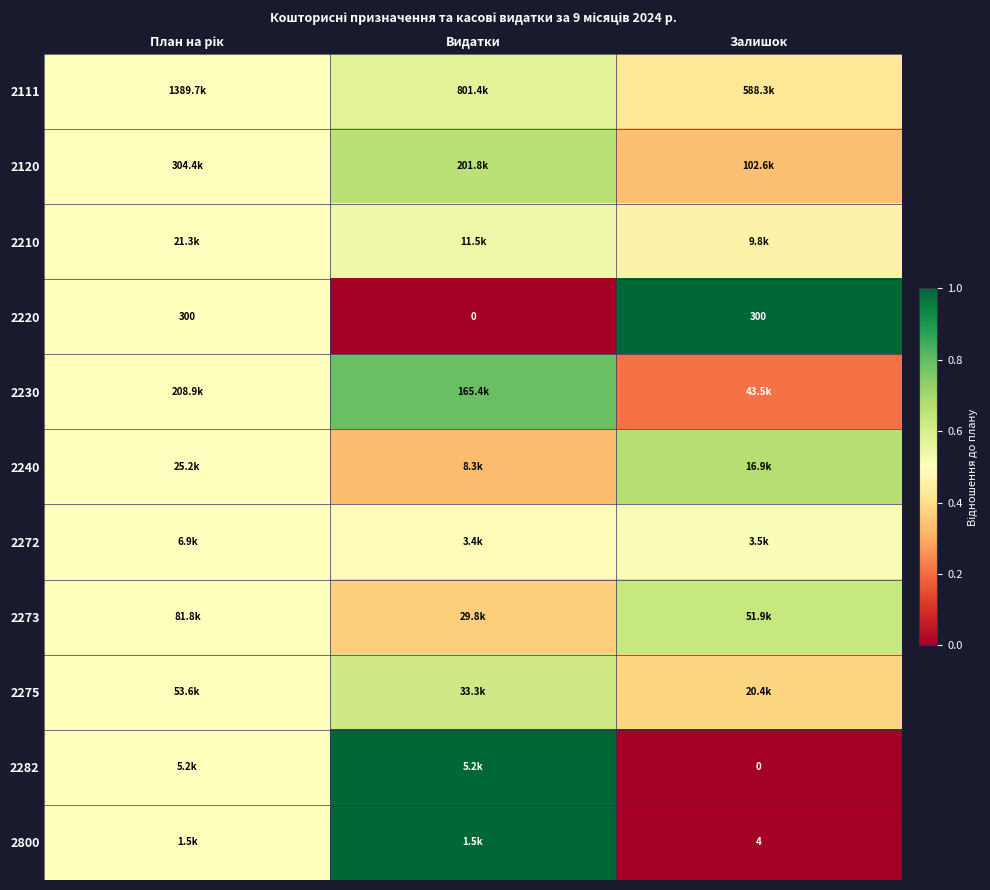

At which label does 2210 reach its minimum?

Залишок